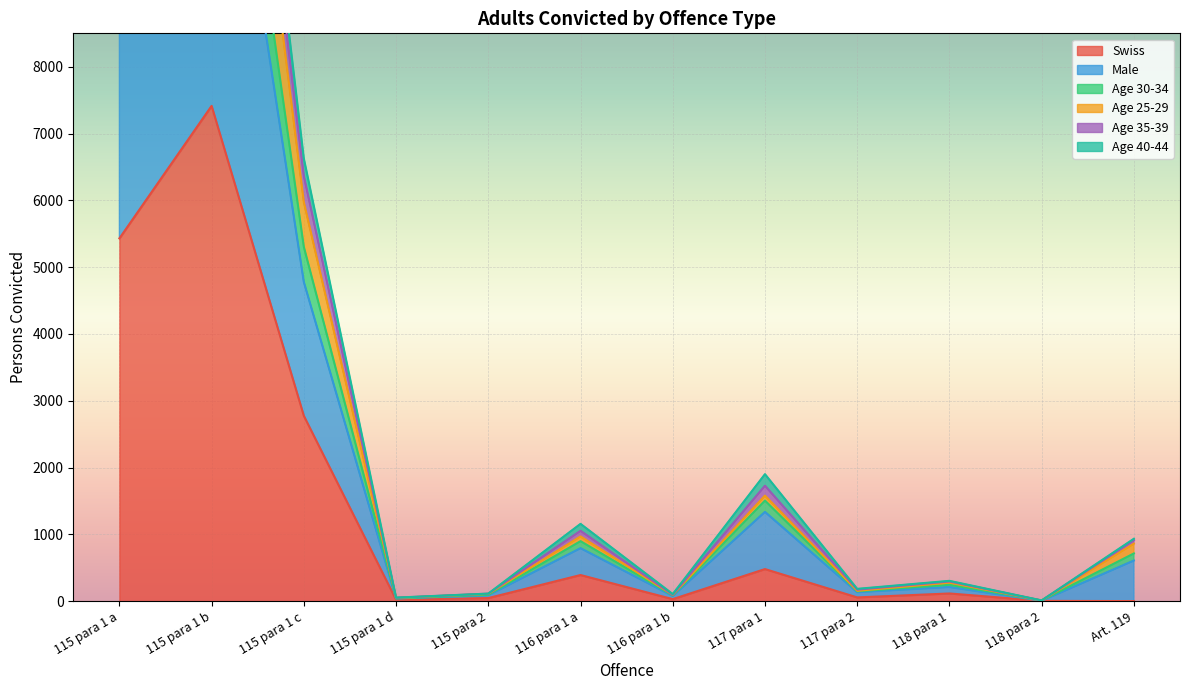

Where is Swiss nearest to the value 3707?

115 para 1 c